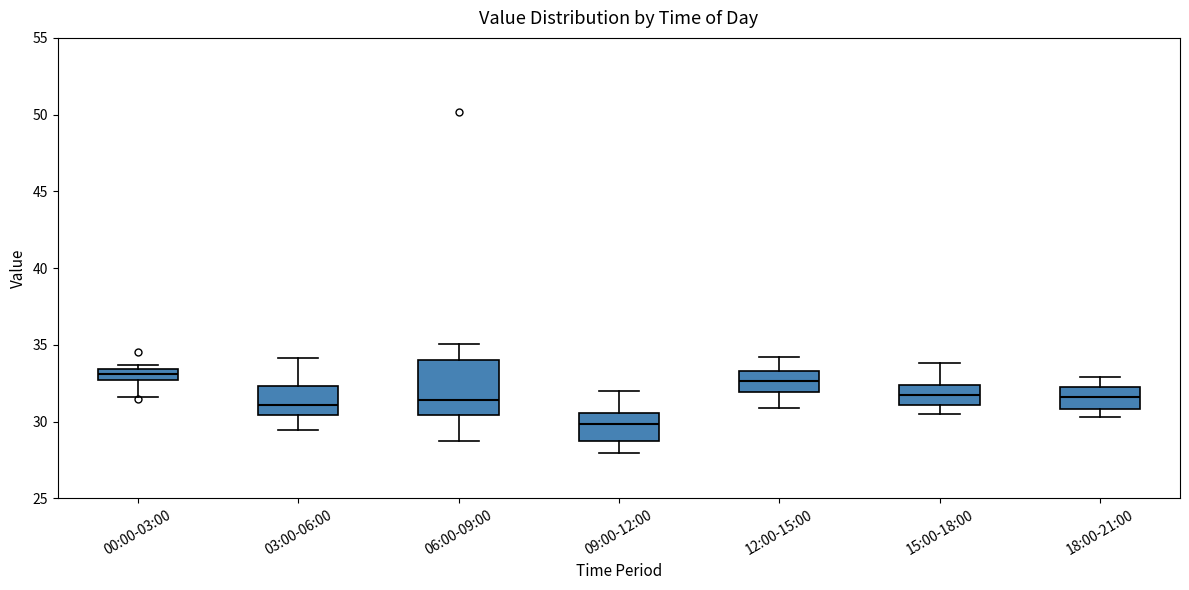

Which box is the tallest, from its lower edge to its upper edge?

06:00-09:00